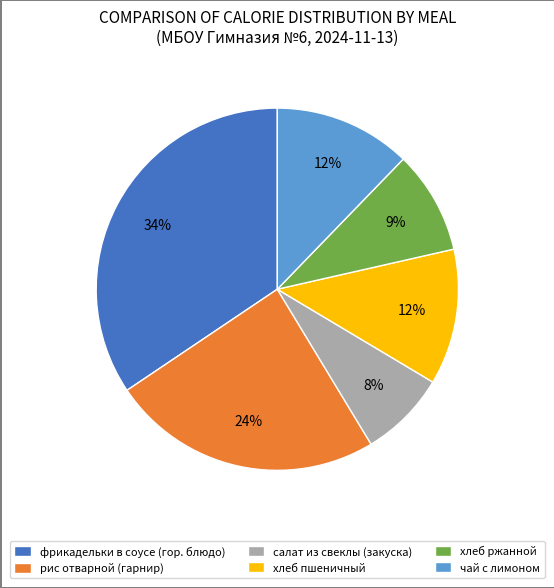

What is the ratio of the value at чай с лимоном to the value at хлеб пшеничный?

1.0